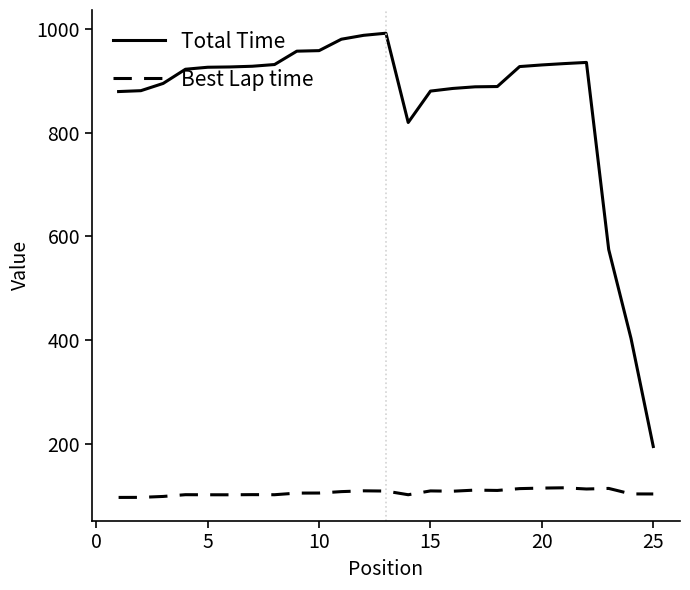

Rank the series by their average value, from lowest to highest.

Best Lap time, Total Time